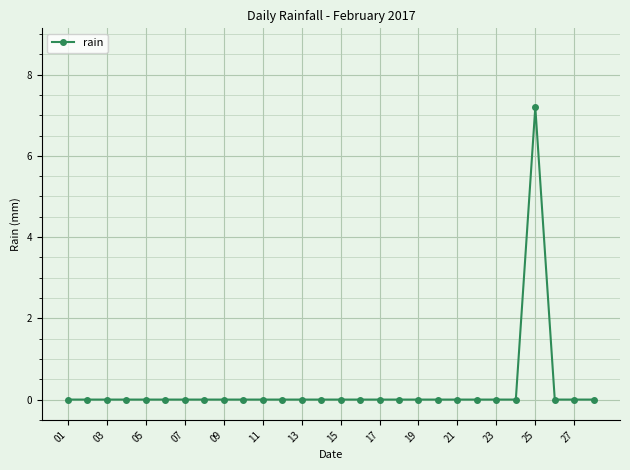

What is the average value?

0.3